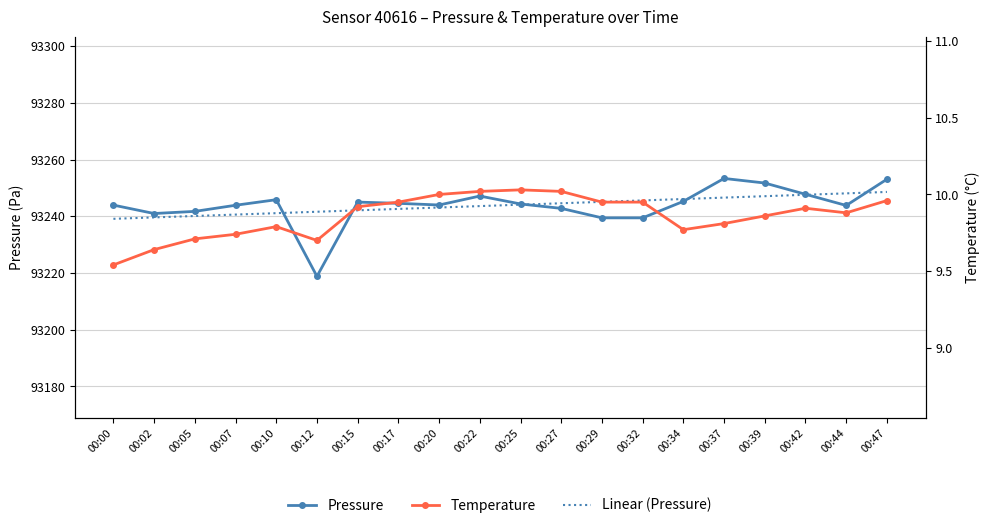

The value of Linear (Pressure) at 00:47 is 93248.6. True or false?

True